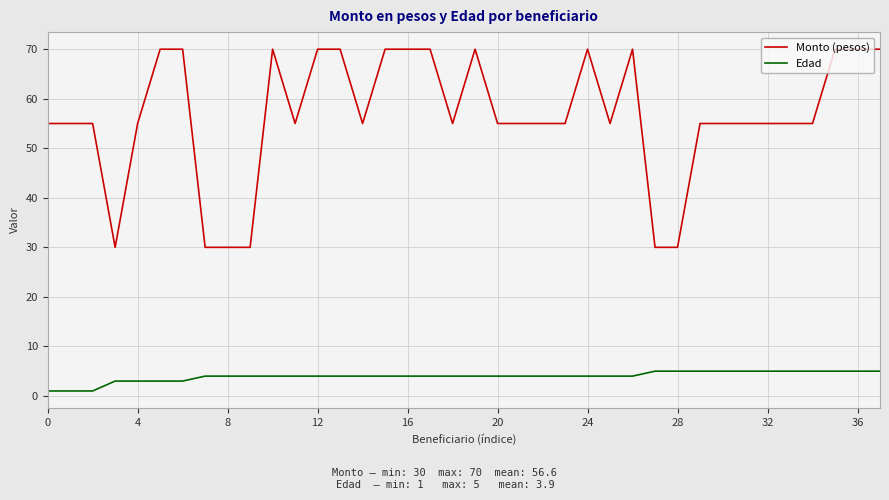

Rank the series by their average value, from lowest to highest.

Edad, Monto (pesos)